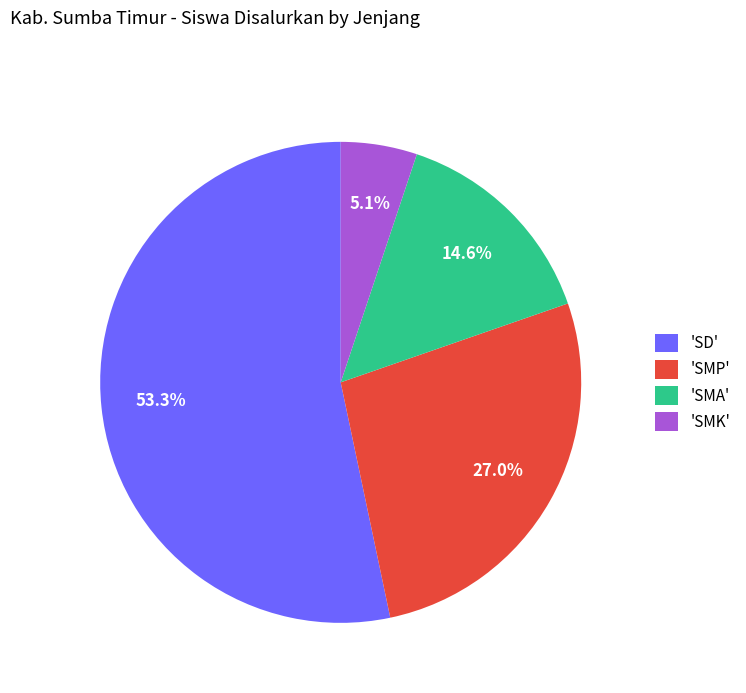

To the nearest percent, what is the average slice percentage?

25%